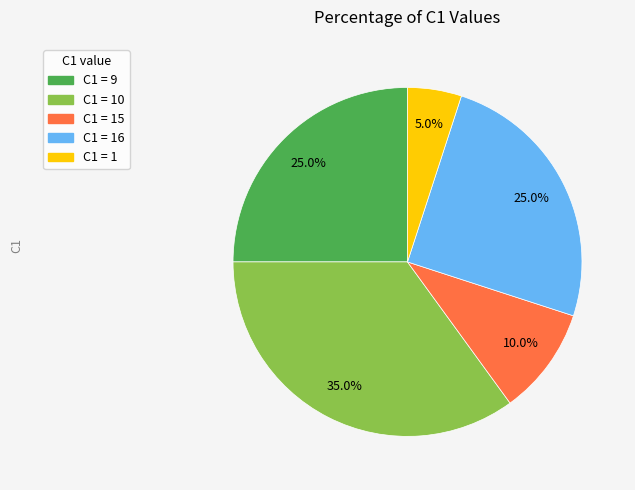

What is the total percentage of C1 = 16 and C1 = 9?

50.0%